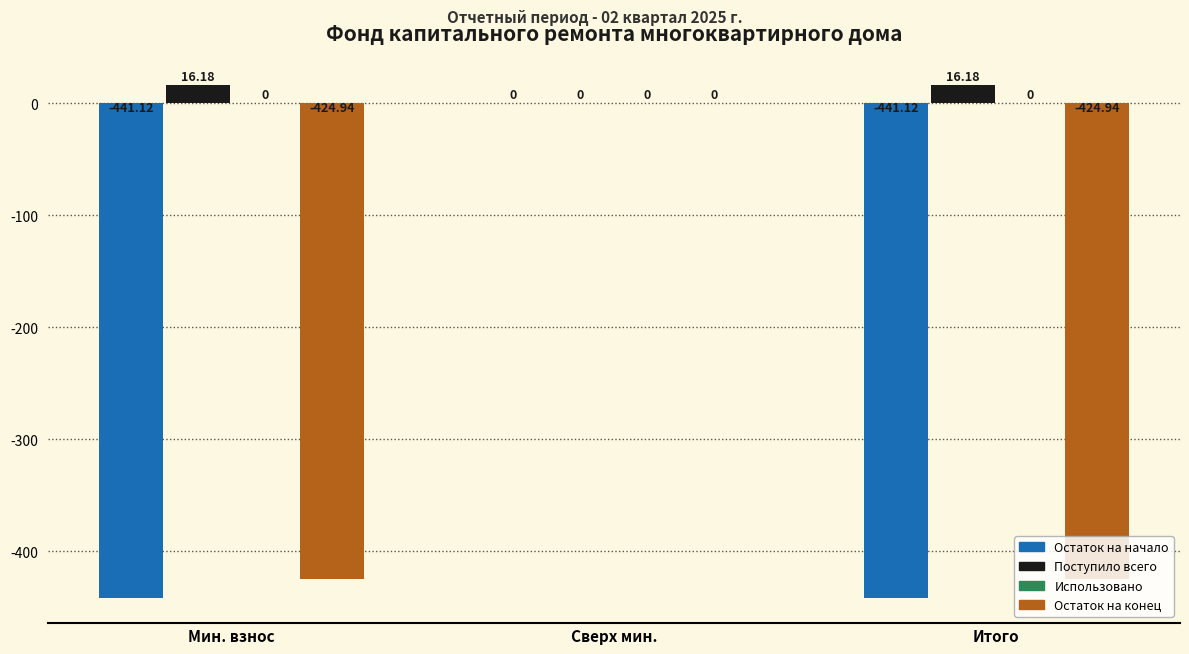

Which series has the largest total across all categories?

Поступило всего